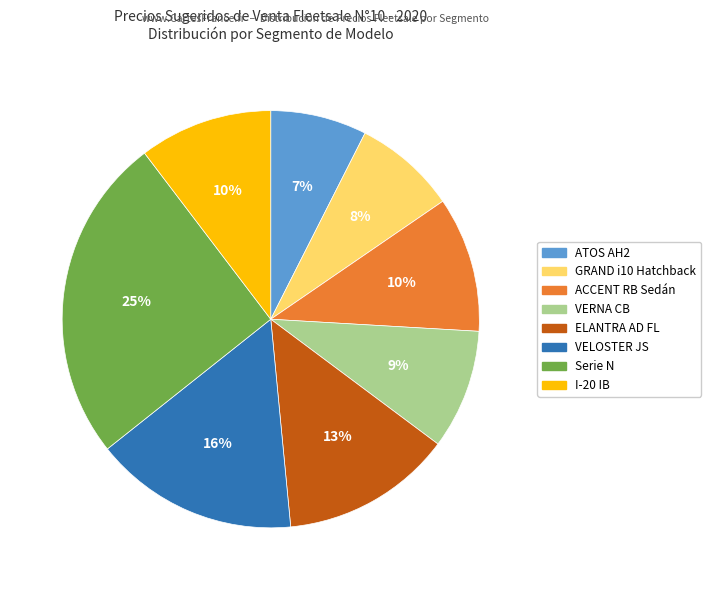

To the nearest percent, what is the difference between the largest and smallest slice percentages?

18%